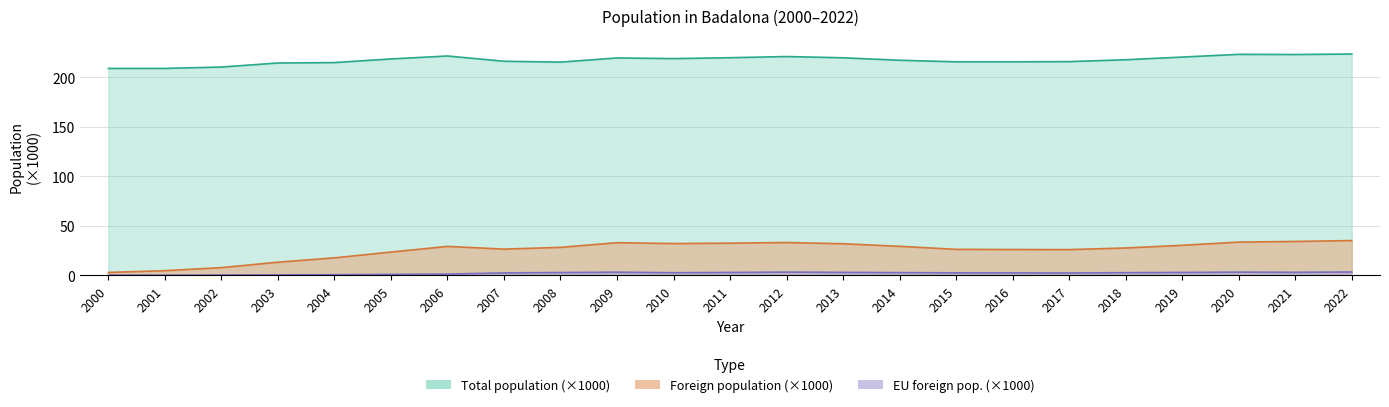

Which series has the widest spread of values?

Foreign population